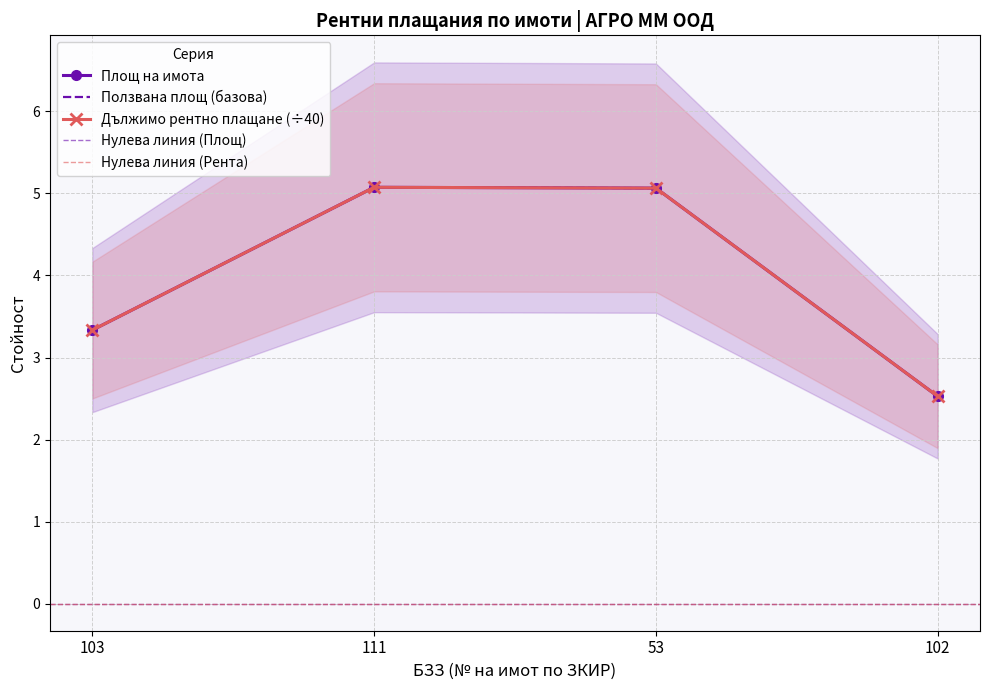

What position from the left is 53?

3